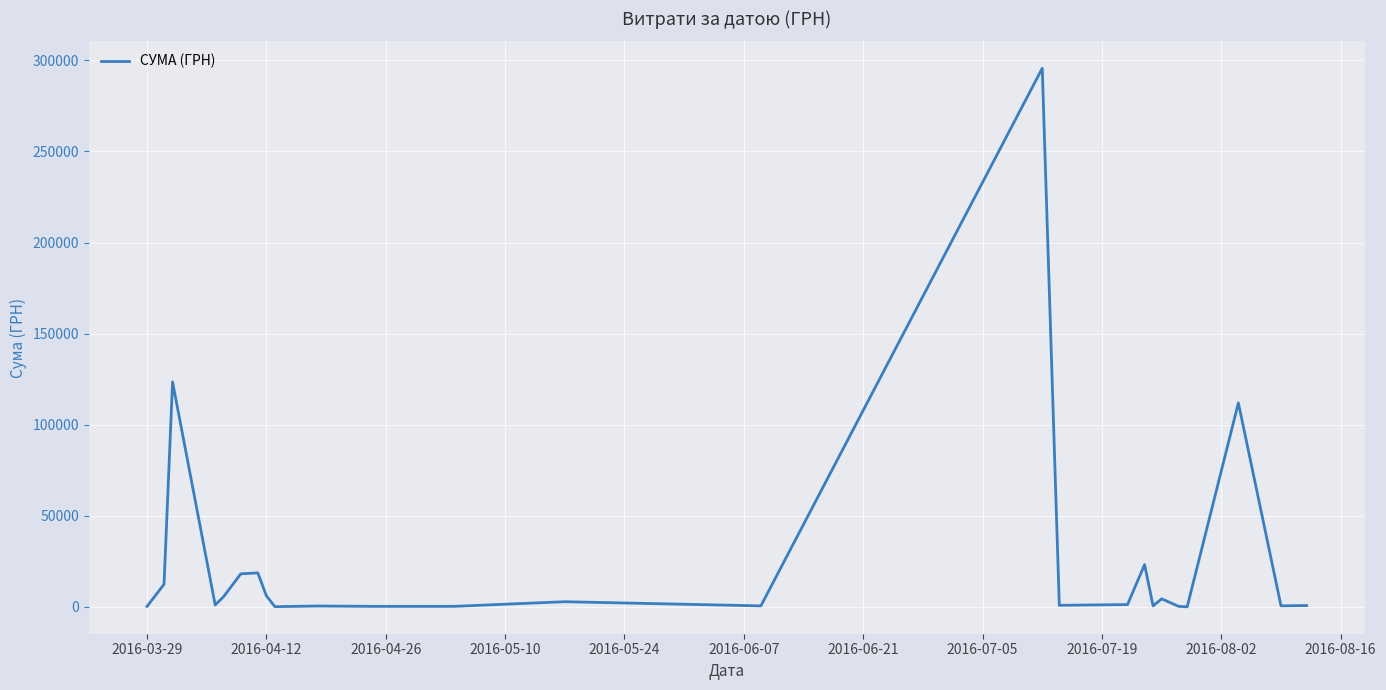

What is the difference between the maximum and minimum values?

295540.8